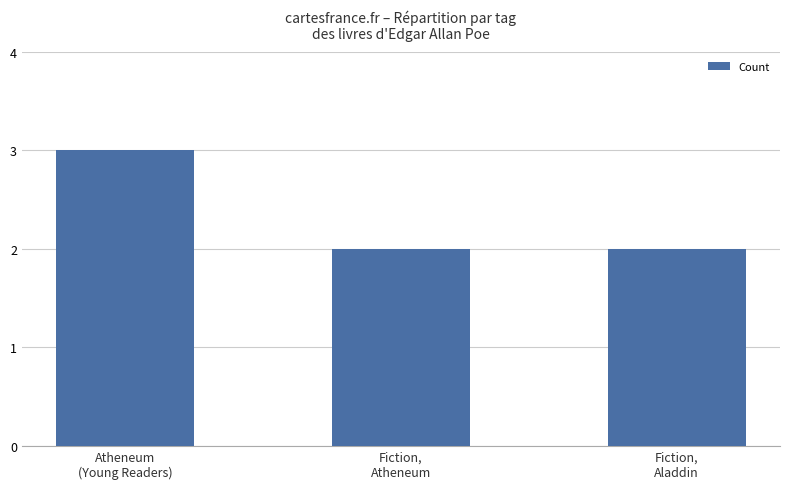

What is the greatest value displayed?

3